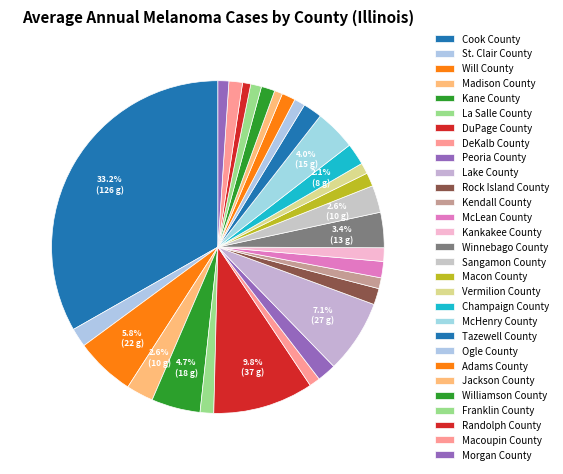

Count the number of slices in the pie.

29